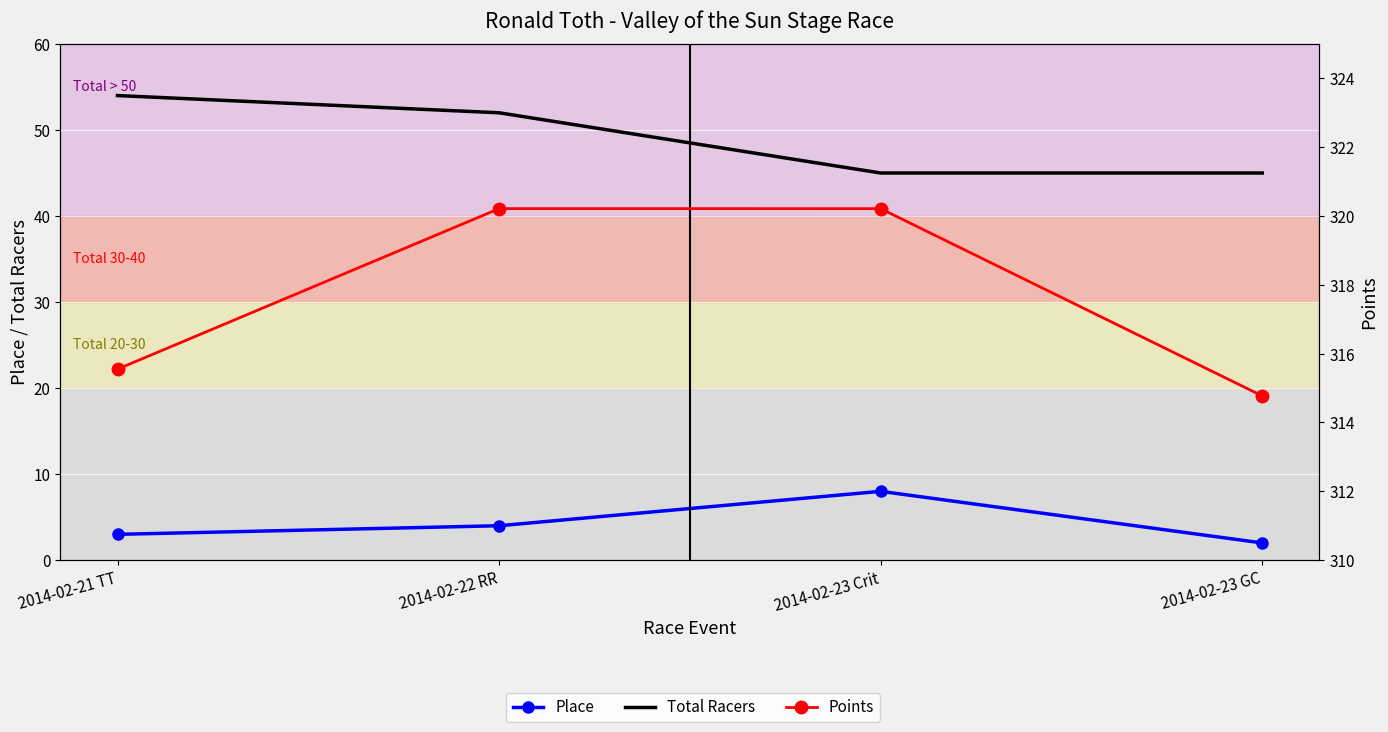

Reading left to right, what are all the values shown in this chart?

Place: 3.0	4.0	8.0	2.0
Total Racers: 54.0	52.0	45.0	45.0
Points: 315.6	320.2	320.2	314.8